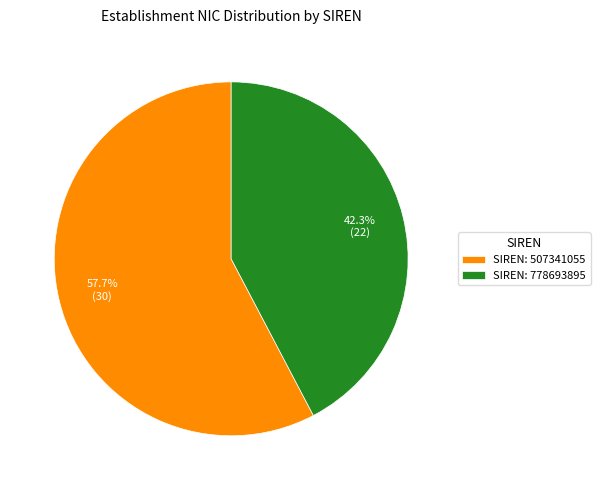

Do SIREN: 778693895 and SIREN: 507341055 together represent more than half of the pie?

Yes